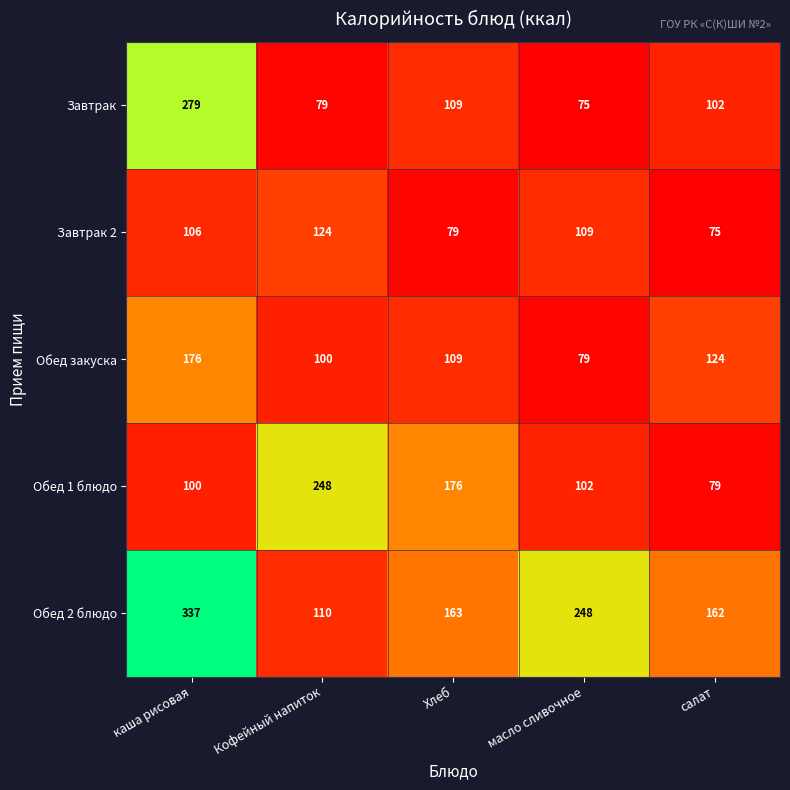

What is the difference between the highest and lowest values at масло сливочное?

173